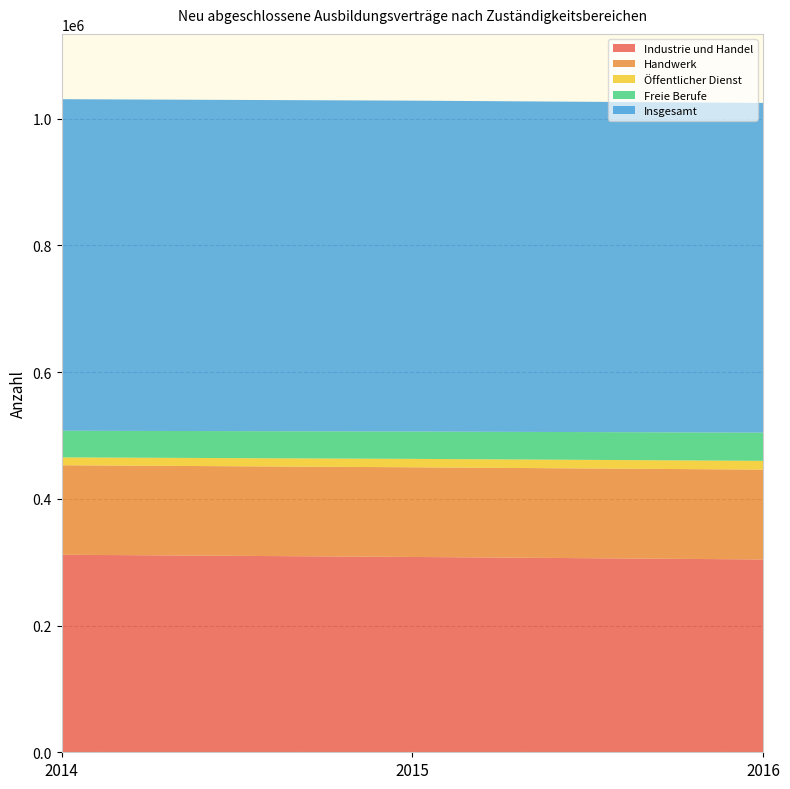

Reading right to left, extract all data points from this chart.

Industrie und Handel: 2016=304302	2015=308244	2014=311733
Handwerk: 2016=141768	2015=141513	2014=141234
Öffentlicher Dienst: 2016=13800	2015=13281	2014=12417
Freie Berufe: 2016=44562	2015=43140	2014=42051
Insgesamt: 2016=520332	2015=522162	2014=523200